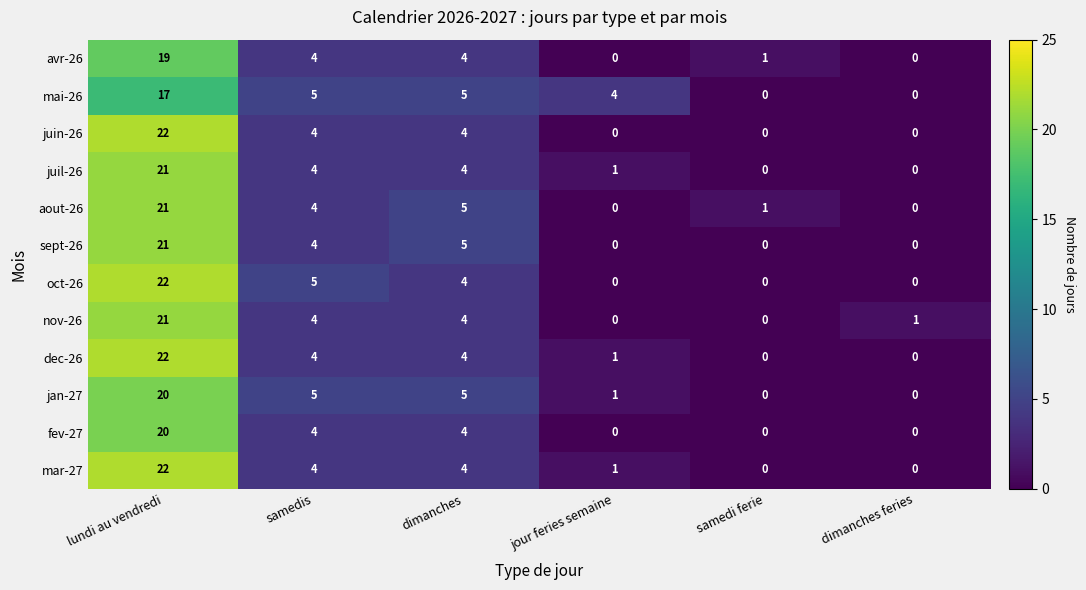

What is the maximum value shown in the chart?

22